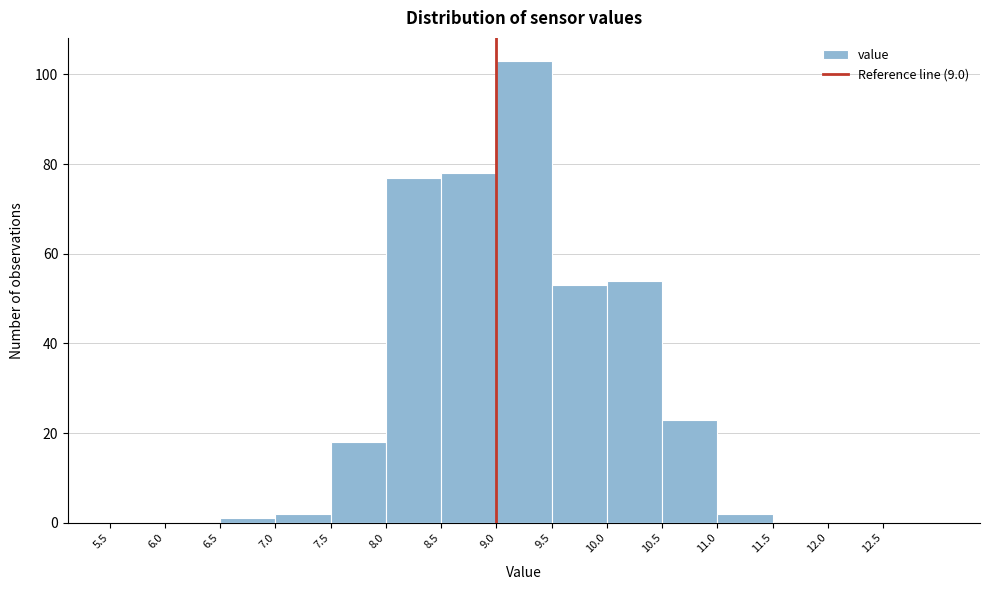

Which range on the x-axis has the tallest bar?

9.0 to 9.5